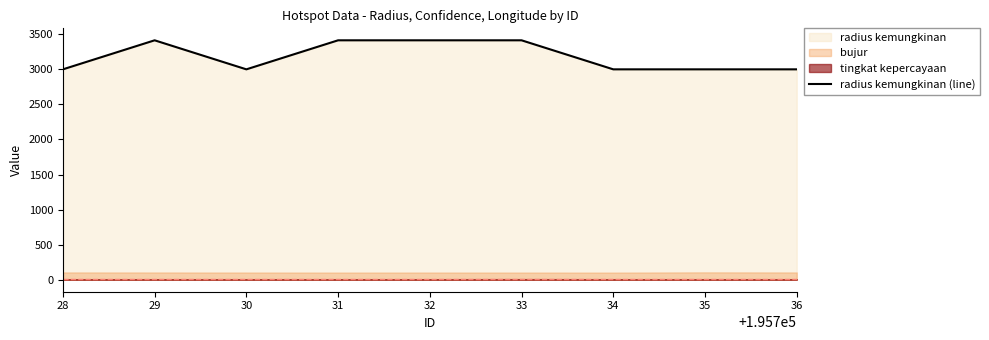

What is the highest value of the radius kemungkinan (line) series?

3414